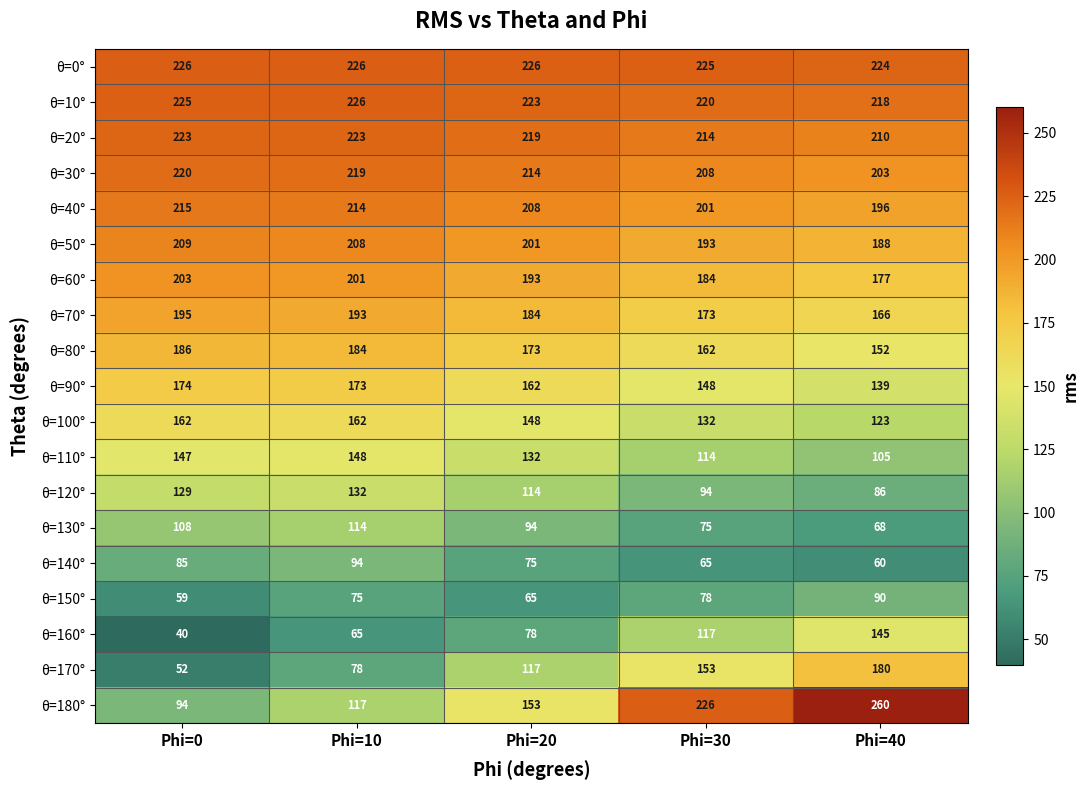

What is the sum of the θ=10° values at Phi=40 and Phi=20?

441